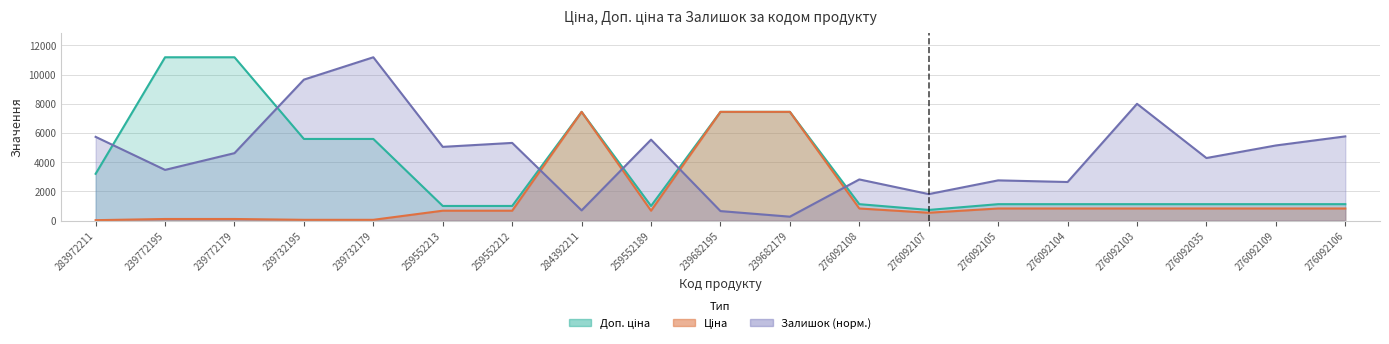

Reading left to right, list all the values displayed in this chart.

Ціна: 283972211=32.0	239772195=111.8	239772179=111.8	239732195=55.9	239732179=55.9	259552213=679.8	259552212=679.8	284392211=7444.6	259552189=679.8	239682195=7444.6	239682179=7444.6	276092108=831.5	276092107=540.5	276092105=831.5	276092104=831.5	276092103=831.5	276092035=831.5	276092109=831.5	276092106=831.5
Доп. ціна: 283972211=3205.0	239772195=11182.0	239772179=11182.0	239732195=5591.0	239732179=5591.0	259552213=1004.1	259552212=1004.1	284392211=7444.6	259552189=1004.1	239682195=7444.6	239682179=7444.6	276092108=1126.7	276092107=732.0	276092105=1126.7	276092104=1126.7	276092103=1126.7	276092035=1126.7	276092109=1126.7	276092106=1126.7
Залишок: 283972211=5734.4	239772195=3472.5	239772179=4619.3	239732195=9652.8	239732179=11182.0	259552213=5049.4	259552212=5320.2	284392211=700.9	259552189=5543.2	239682195=653.1	239682179=270.8	276092108=2819.4	276092107=1815.9	276092105=2755.7	276092104=2644.2	276092103=7996.2	276092035=4284.8	276092109=5145.0	276092106=5766.2